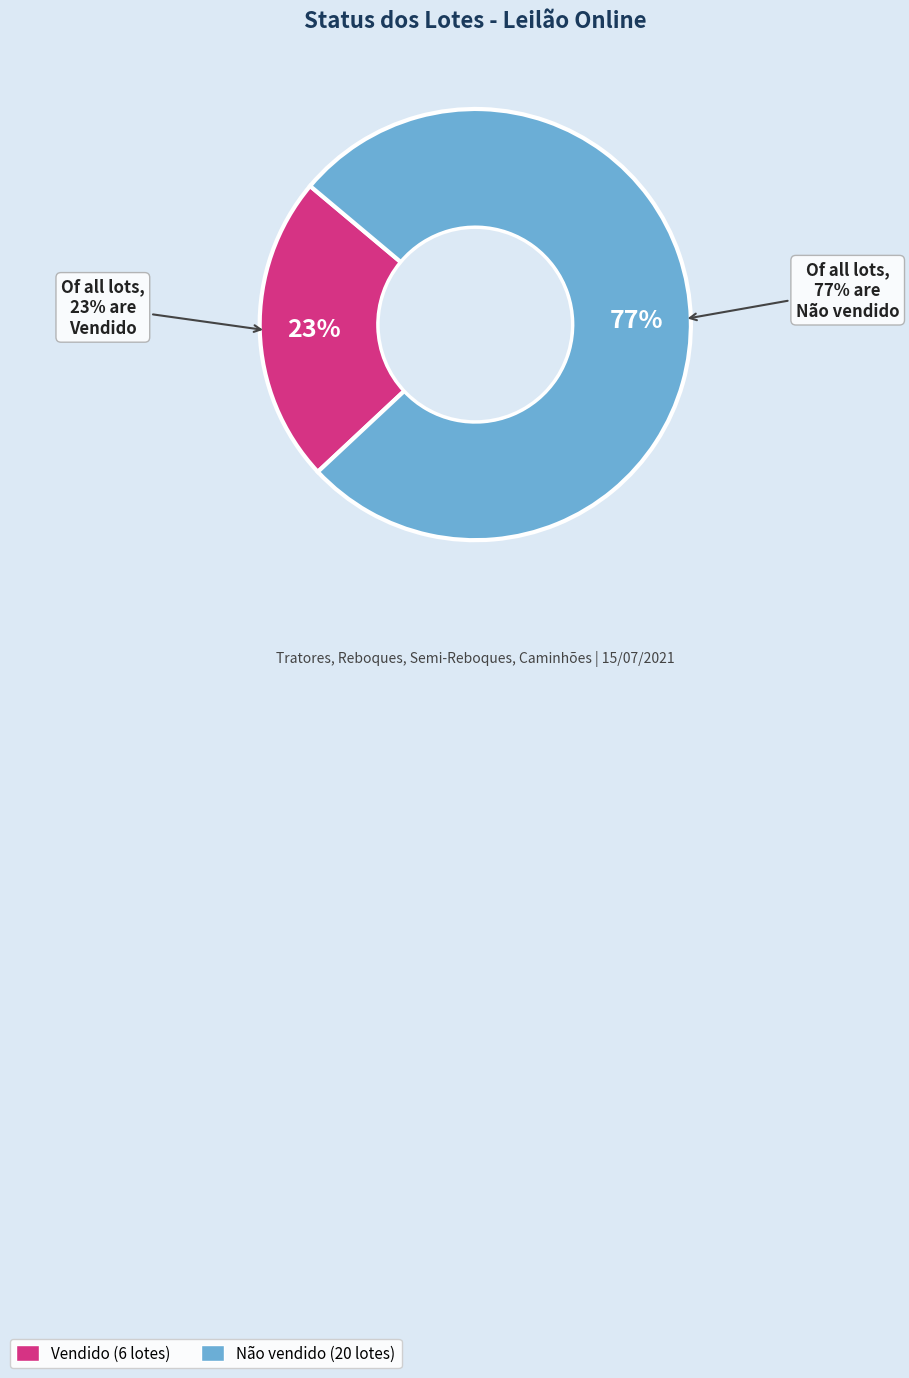

How much of the chart is everything except Não vendido?

23.1%